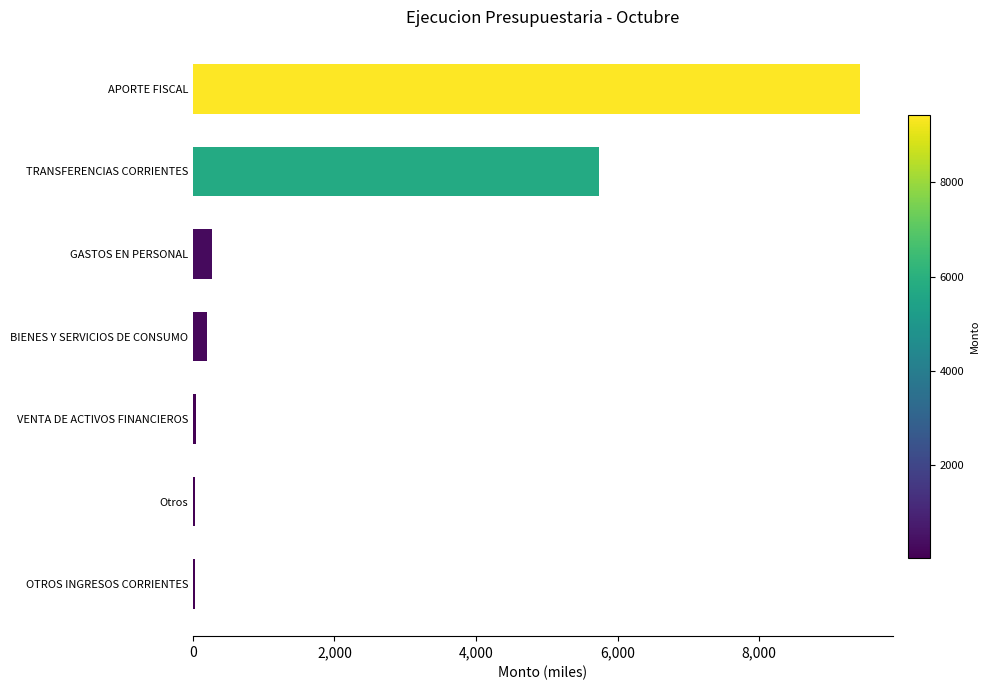

How many categories are shown in the chart?

7